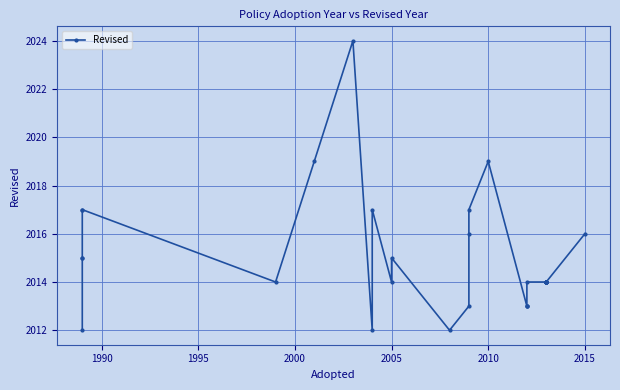

What is the greatest value displayed?

2024